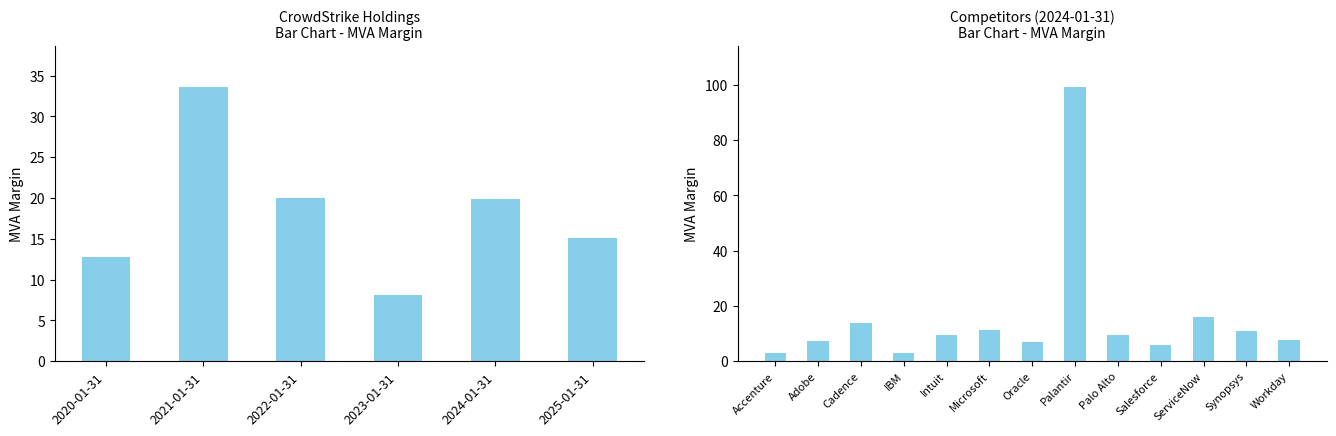

Rank the categories by value from highest to lowest.

2021-01-31, 2022-01-31, 2024-01-31, 2025-01-31, 2020-01-31, 2023-01-31